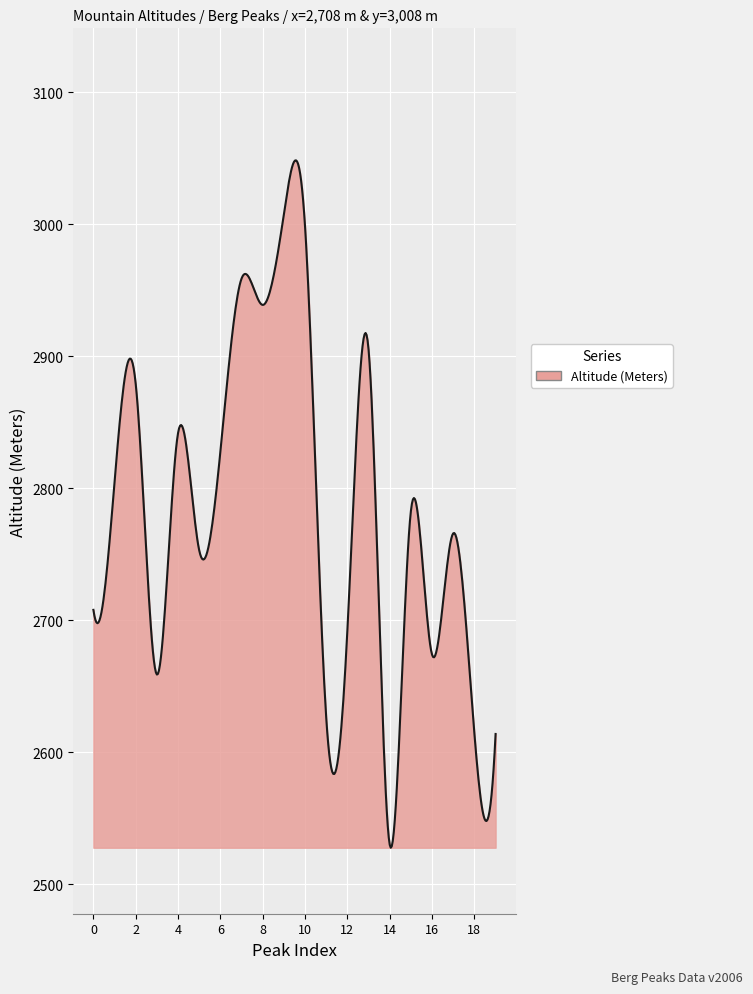

What is the minimum value shown in the chart?

2527.8